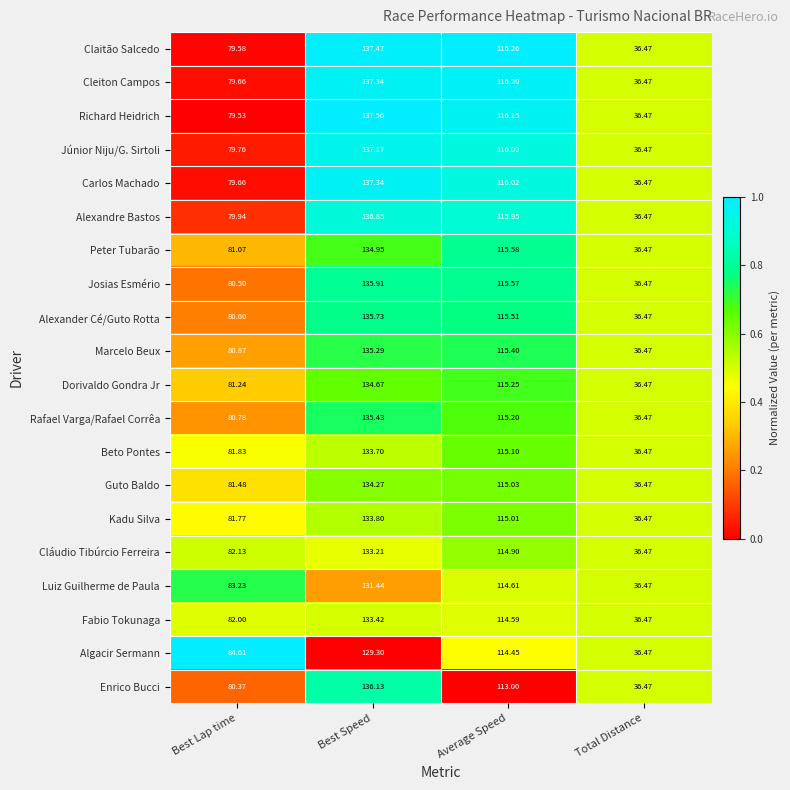

Between Best Speed and Average Speed, which series saw the biggest shift?

Enrico Bucci